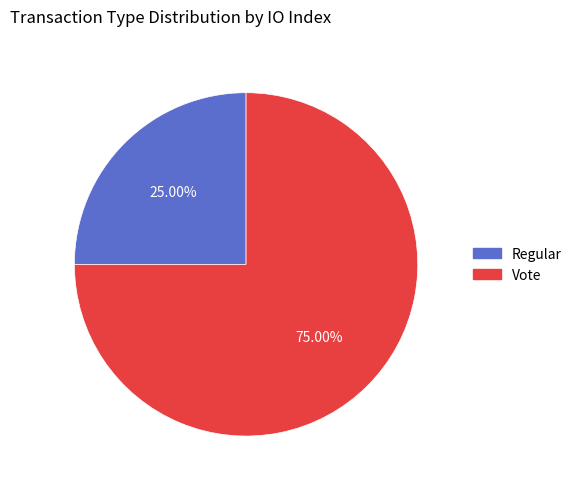

Is there a majority slice in this chart?

Yes